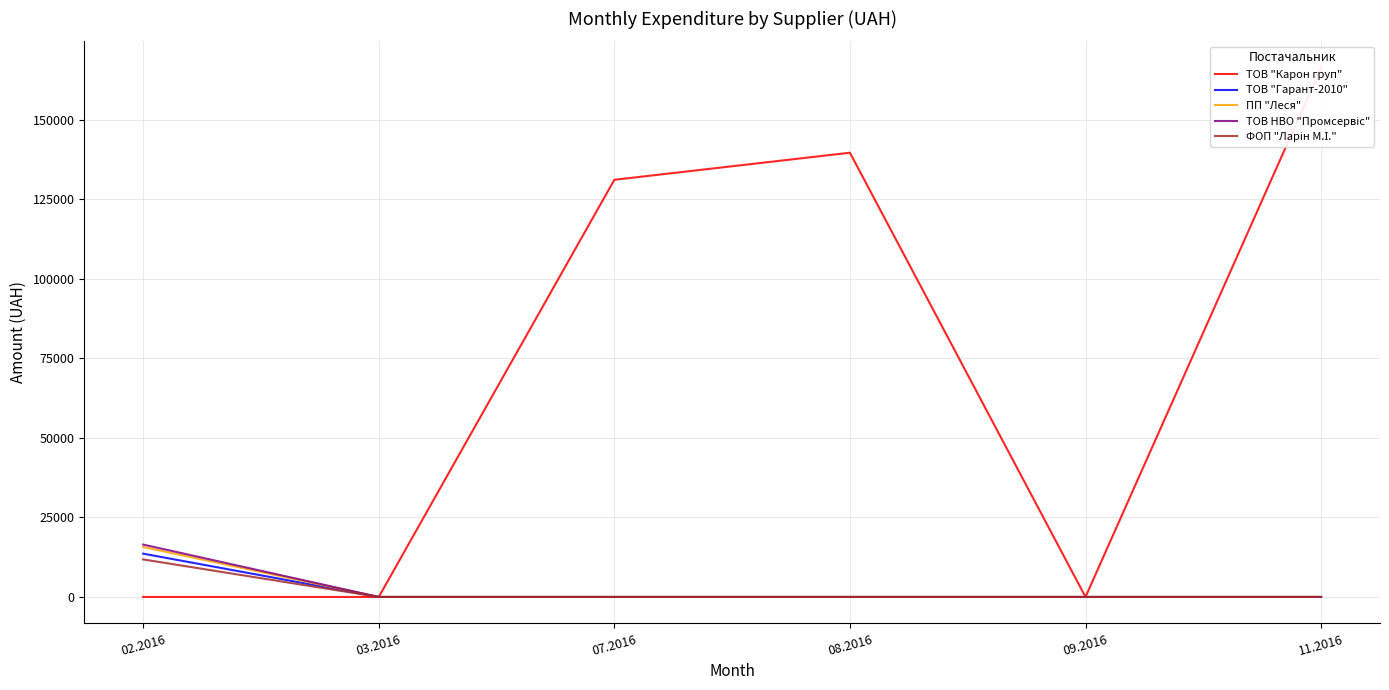

The value of ТОВ "Гарант-2010" at 11.2016 is -4489.5. True or false?

False